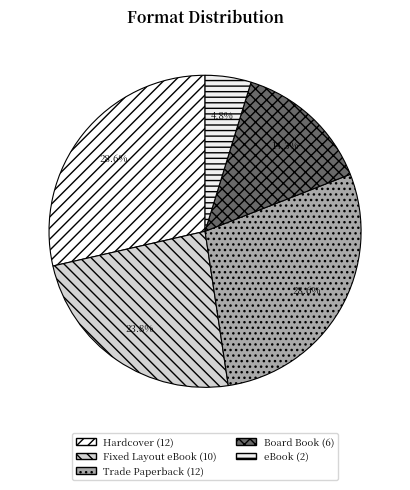

To the nearest percent, what is the difference between the Hardcover and Fixed Layout eBook slice percentages?

5%